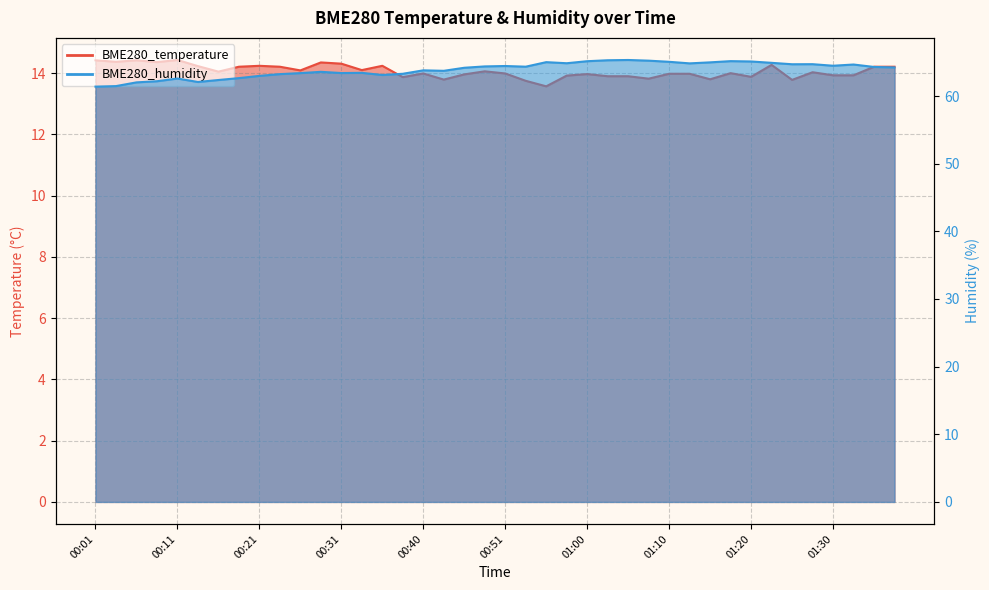

Reading left to right, transcribe all the data shown in this chart.

BME280_temperature: 00:01=14.4	00:04=14.4	00:06=14.4	00:09=14.4	00:11=14.4	00:14=14.2	00:16=14.1	00:18=14.2	00:21=14.2	00:23=14.2	00:26=14.1	00:28=14.3	00:31=14.3	00:33=14.1	00:36=14.2	00:38=13.9	00:40=14.0	00:43=13.8	00:45=14.0	00:48=14.1	00:51=14.0	00:53=13.8	00:55=13.6	00:58=13.9	01:00=14.0	01:03=13.9	01:05=13.9	01:08=13.8	01:10=14.0	01:13=14.0	01:15=13.8	01:17=14.0	01:20=13.9	01:22=14.3	01:25=13.8	01:27=14.0	01:30=13.9	01:32=13.9	01:35=14.2	01:37=14.2
BME280_humidity: 00:01=61.4	00:04=61.5	00:06=62.0	00:09=62.2	00:11=62.6	00:14=62.1	00:16=62.4	00:18=62.6	00:21=63.0	00:23=63.2	00:26=63.4	00:28=63.6	00:31=63.4	00:33=63.4	00:36=63.1	00:38=63.3	00:40=63.8	00:43=63.7	00:45=64.2	00:48=64.4	00:51=64.4	00:53=64.3	00:55=65.0	00:58=64.8	01:00=65.2	01:03=65.3	01:05=65.3	01:08=65.2	01:10=65.1	01:13=64.8	01:15=65.0	01:17=65.2	01:20=65.1	01:22=64.9	01:25=64.7	01:27=64.7	01:30=64.5	01:32=64.7	01:35=64.3	01:37=64.2